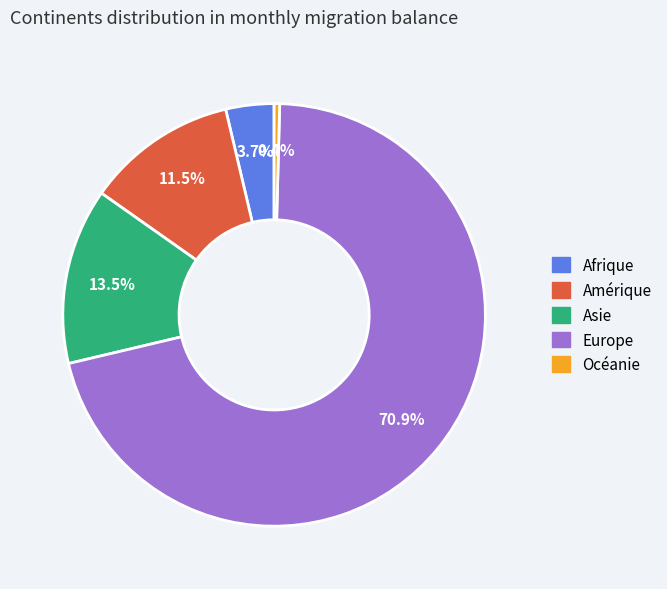

Which has a higher value, Afrique or Asie?

Asie